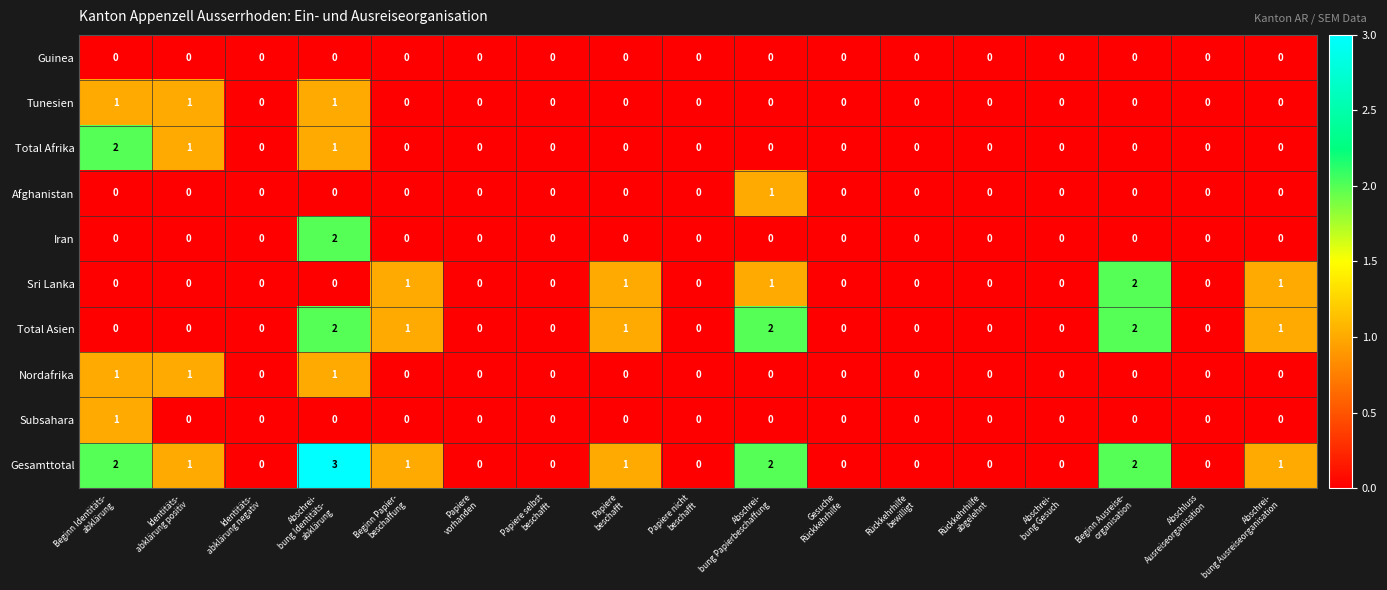

Which series has the largest range (max minus min)?

Gesamttotal